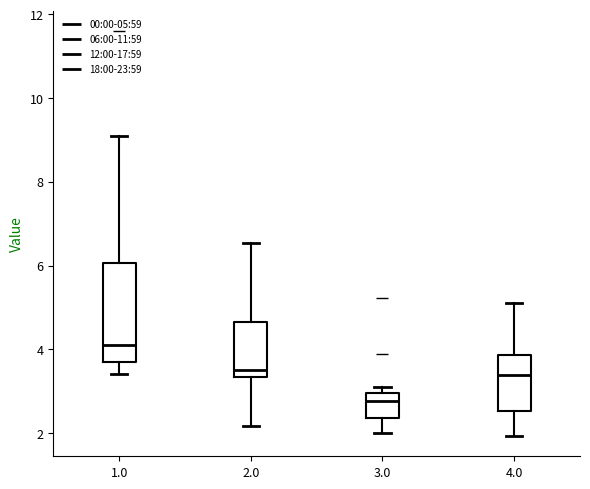

Where is the lower edge of the box at x = 4.0 on the y-axis? The values are not printed on the chart, so give them approximately, as read against the axis.

2.6